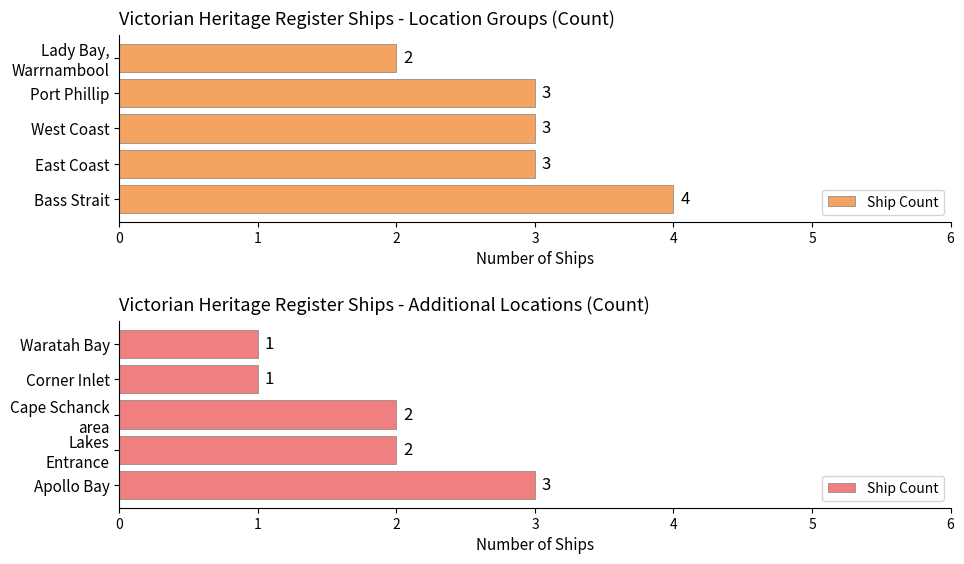

Count the number of values greater than 2.

1